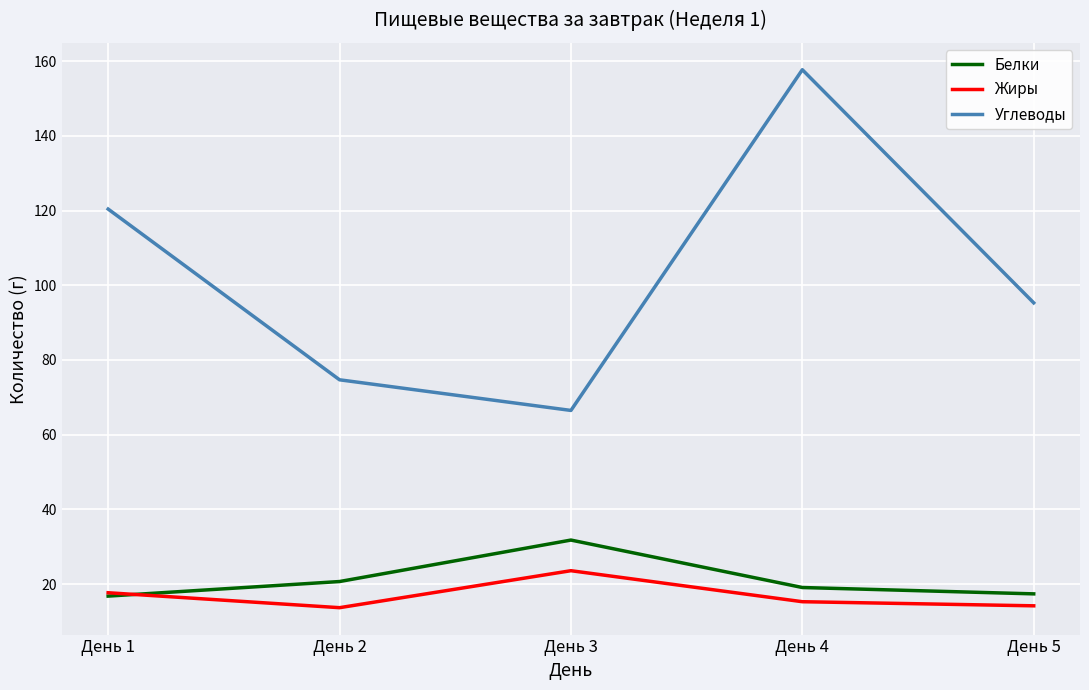

The value of Жиры at День 2 is 21.3. True or false?

False